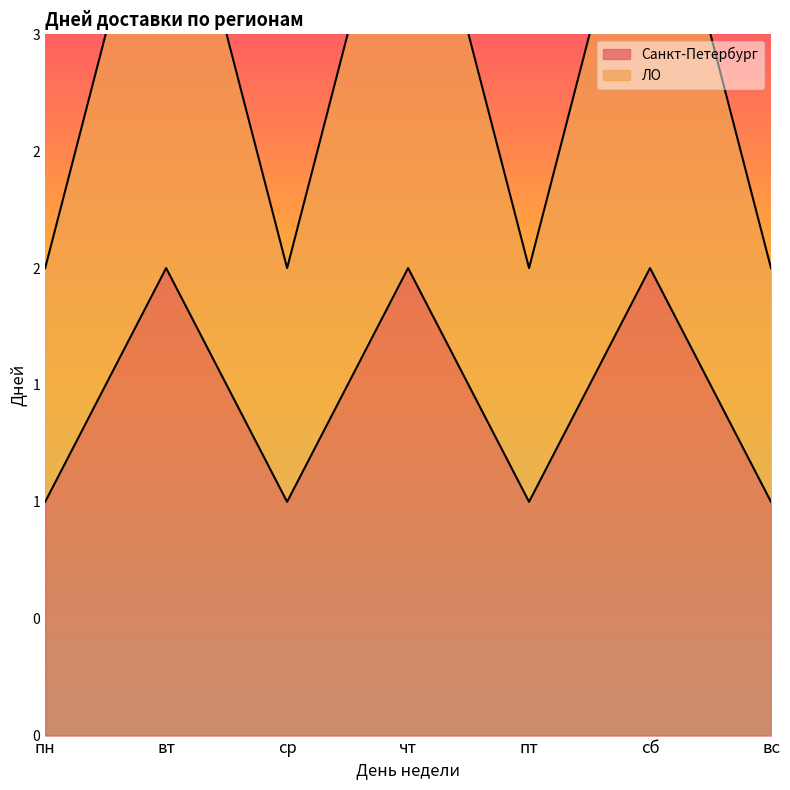

Which series changed the most between сб and вс?

ЛО